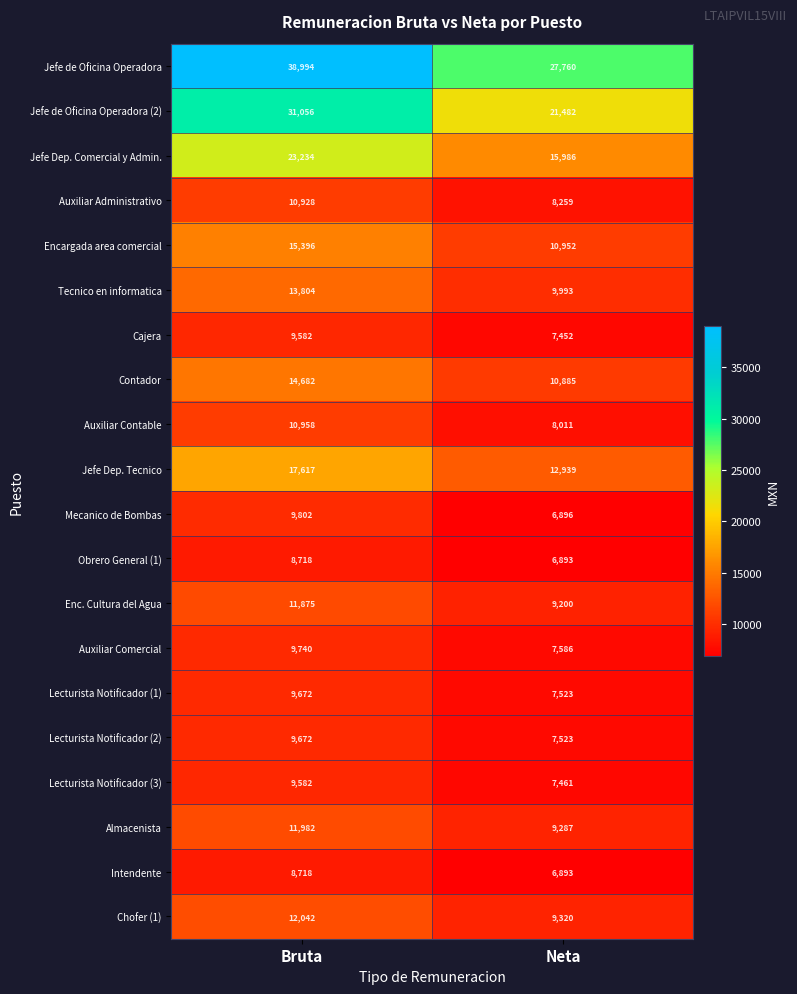

Which series has the largest total across all categories?

Jefe de Oficina Operadora